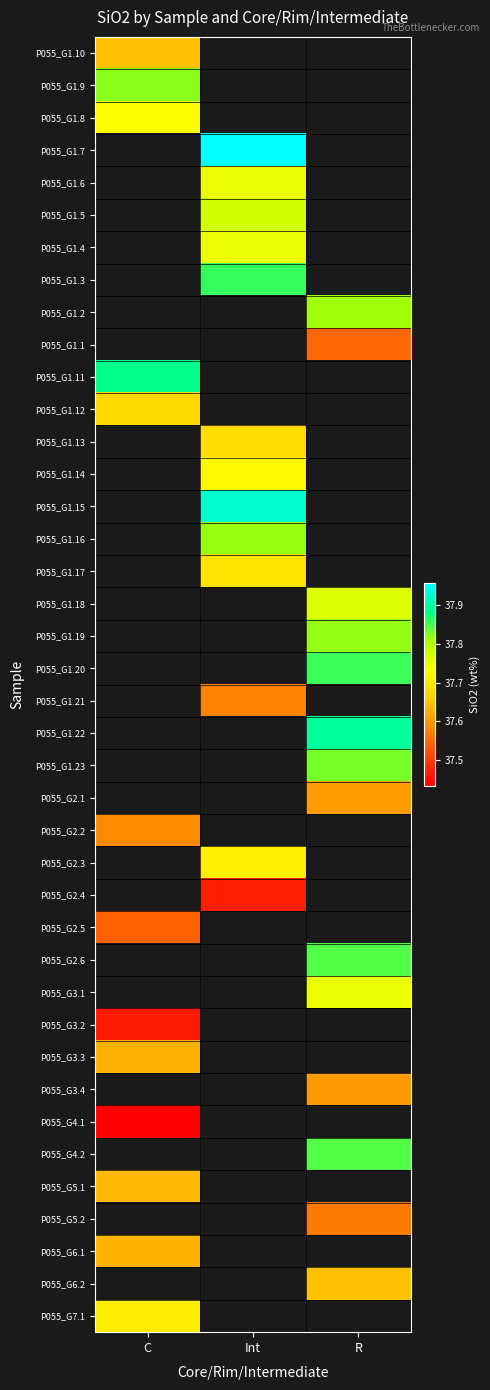

Between R and C, which is larger?

C